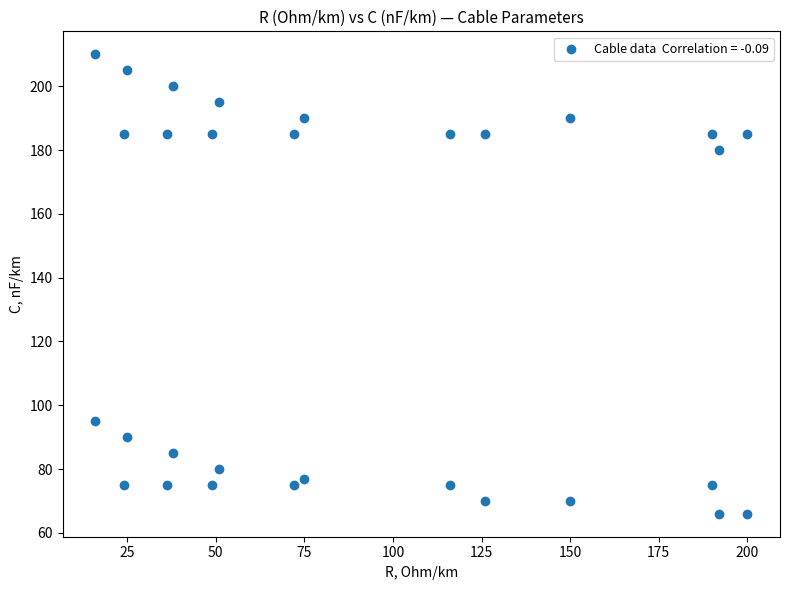

What is the range of Y values (max minus min)?

144